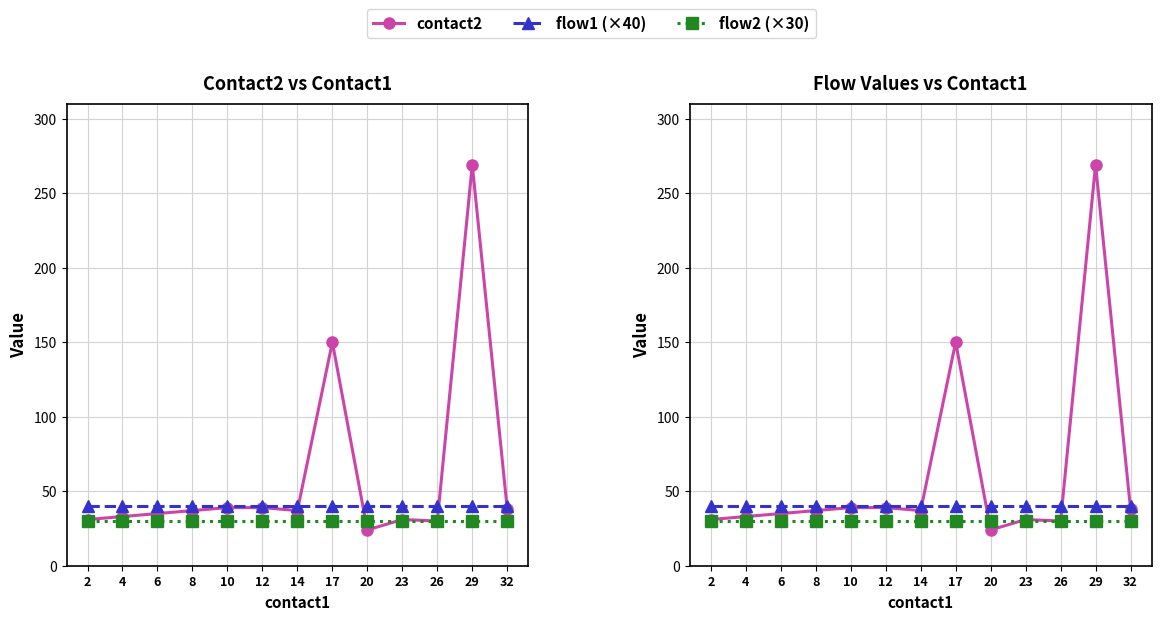

Which label corresponds to the smallest value in the chart?

20